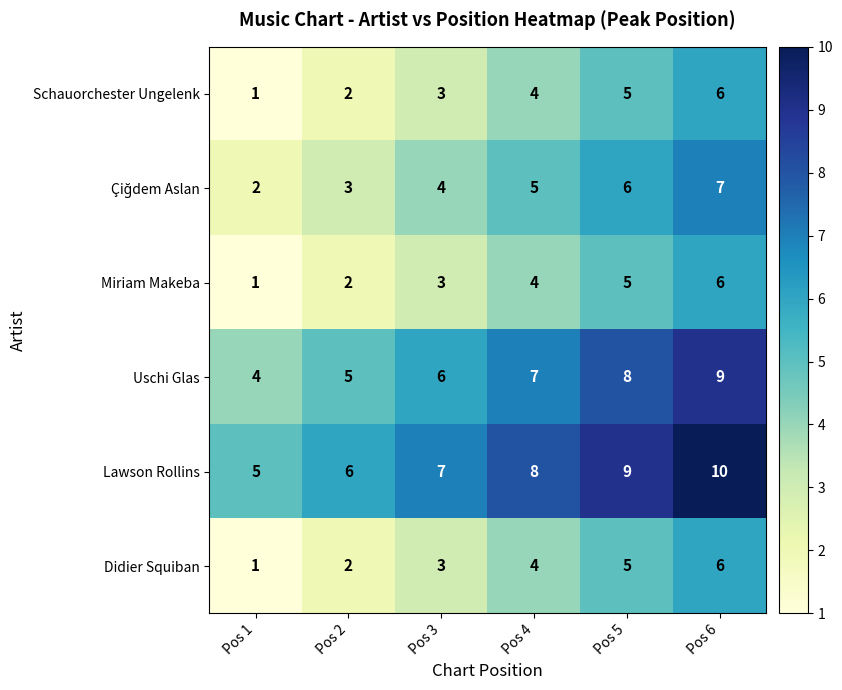

Where is Didier Squiban nearest to the value 3?

Pos 3